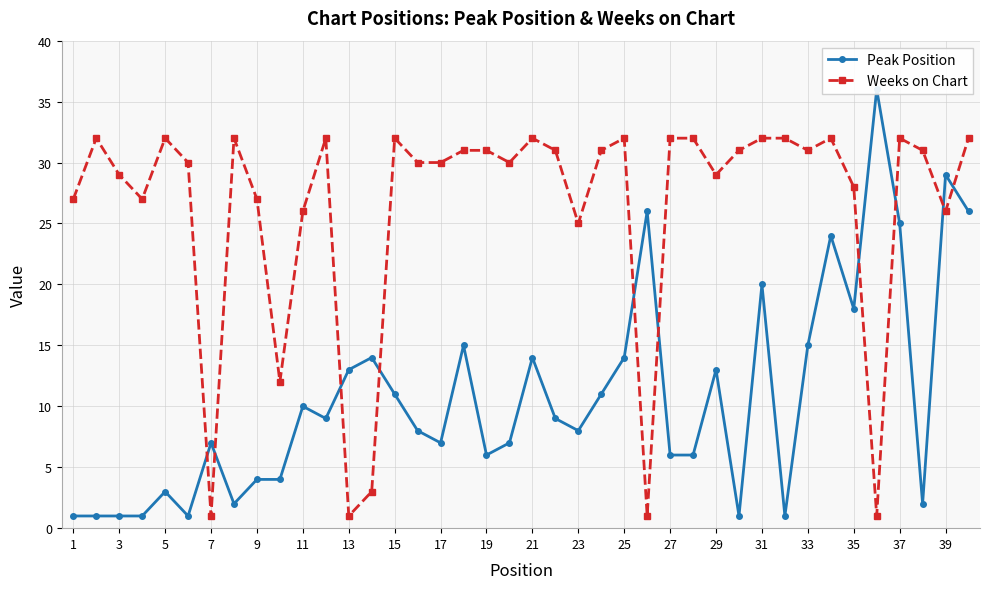

What are all the series names shown in the legend?

Peak Position, Weeks on Chart